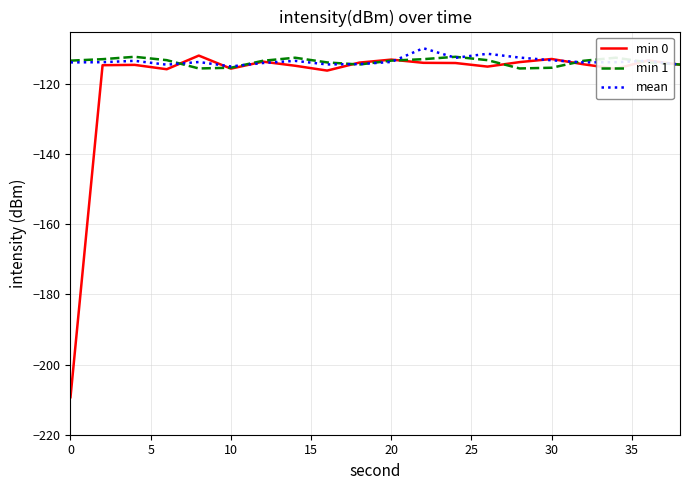

Which series has the largest range (max minus min)?

min 0